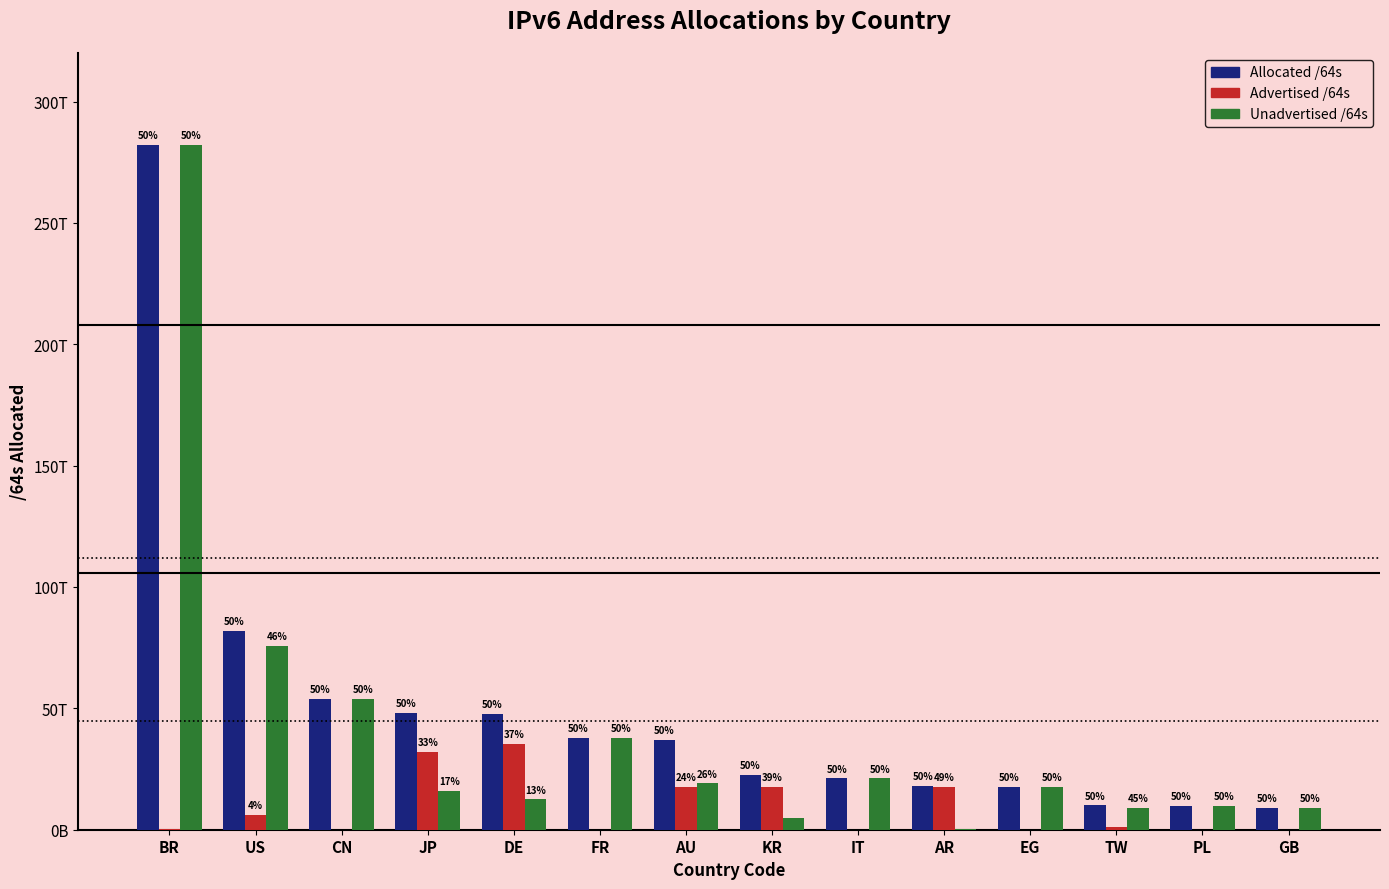

What is the average value of the Advertised /64s series?

9177466391113